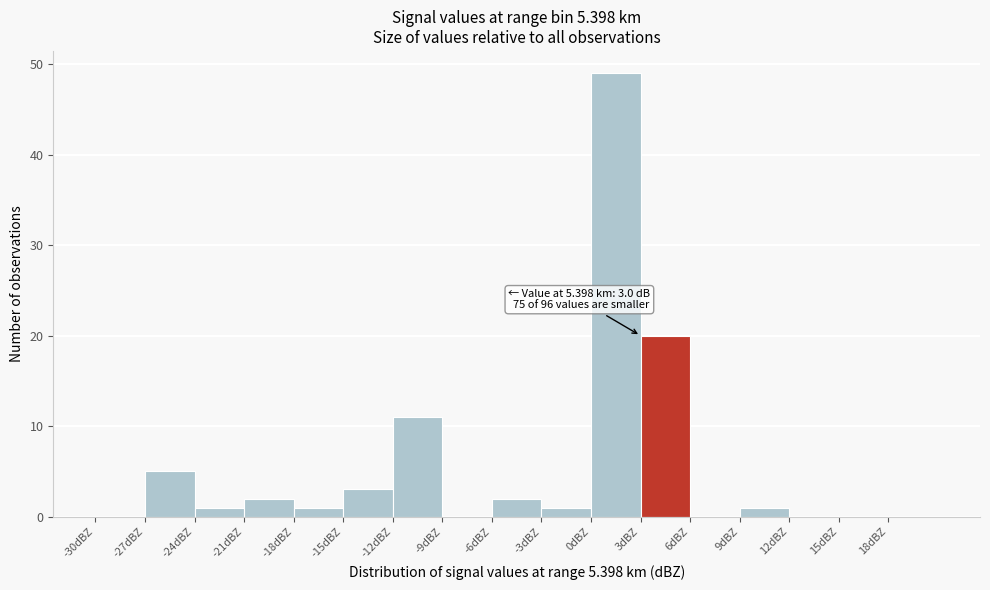

Over which range of the x-axis is the bar tallest?

0 to 3